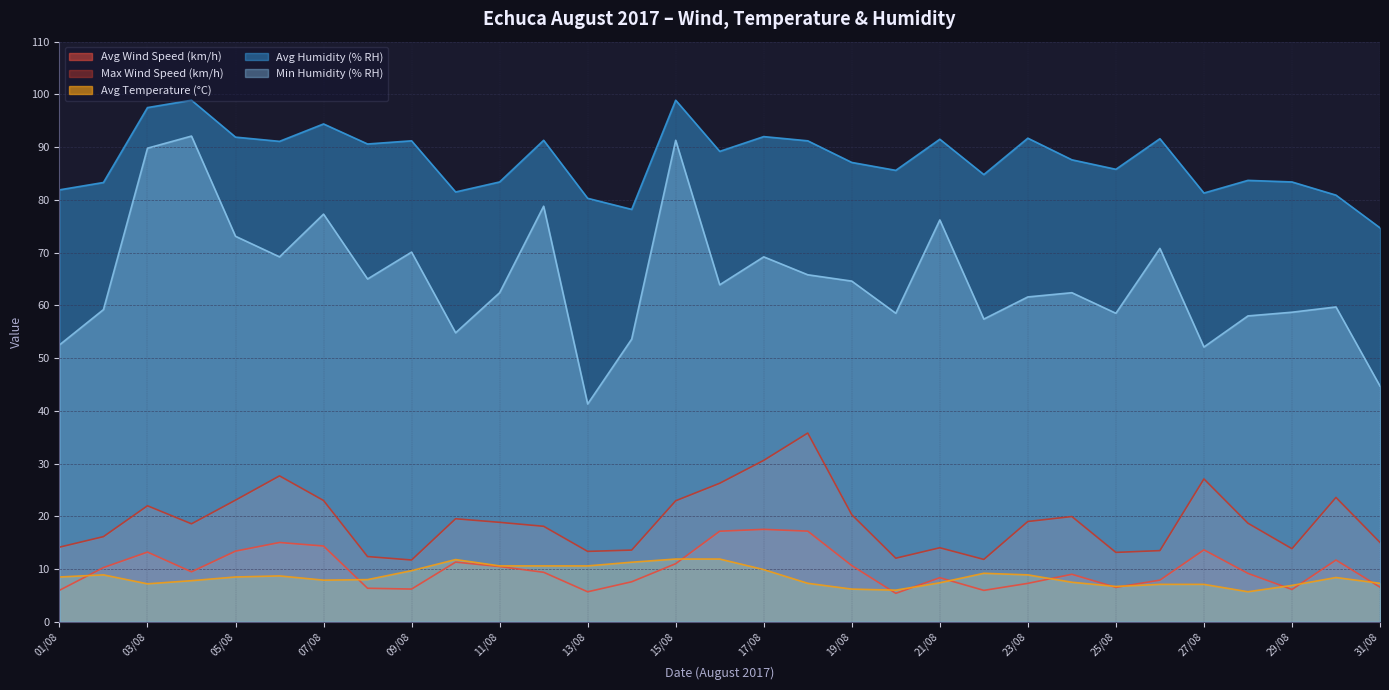

Reading left to right, what are all the values shown in this chart?

Avg Wind Speed (km/h): 6.0	10.3	13.2	9.5	13.4	15.0	14.4	6.4	6.2	11.3	10.5	9.4	5.7	7.6	11.0	17.2	17.5	17.2	10.7	5.4	8.4	6.0	7.3	9.0	6.5	7.9	13.6	9.2	6.1	11.7	6.6
Max Wind Speed (km/h): 14.2	16.1	22.0	18.6	23.1	27.7	23.0	12.4	11.7	19.5	18.9	18.1	13.3	13.6	22.9	26.3	30.6	35.8	20.3	12.1	14.0	11.8	19.0	20.0	13.2	13.5	27.1	18.7	13.9	23.6	15.1
Avg Temperature (°C): 8.5	8.9	7.2	7.8	8.5	8.7	7.9	8.0	9.7	11.8	10.6	10.6	10.6	11.3	11.9	11.9	9.9	7.3	6.2	6.0	7.4	9.2	8.9	7.5	6.7	7.1	7.1	5.7	6.9	8.4	7.3
Avg Humidity (% RH): 81.9	83.3	97.5	98.9	91.9	91.1	94.4	90.6	91.2	81.5	83.4	91.3	80.3	78.2	98.9	89.2	92.0	91.2	87.1	85.6	91.5	84.8	91.7	87.6	85.8	91.6	81.3	83.7	83.4	80.9	74.7
Min Humidity (% RH): 52.5	59.2	89.8	92.1	73.1	69.2	77.3	65.0	70.1	54.8	62.4	78.8	41.3	53.6	91.3	63.9	69.2	65.8	64.6	58.5	76.2	57.4	61.6	62.4	58.5	70.8	52.1	58.0	58.7	59.7	44.7